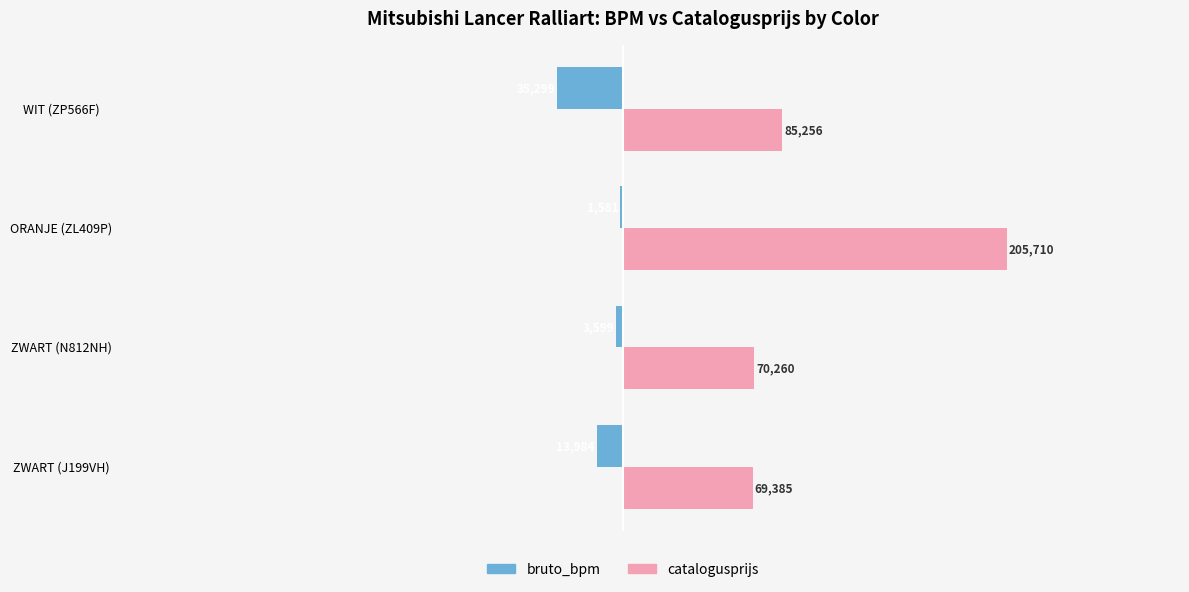

The catalogusprijs series shows 205710 at ORANJE (ZL409P). True or false?

True